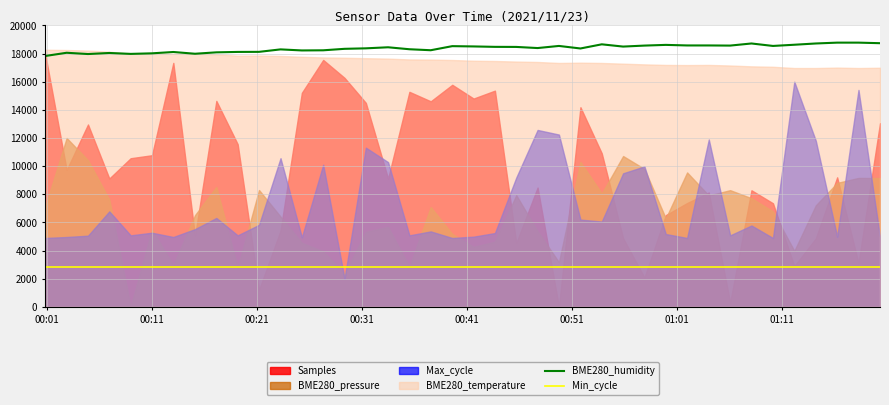

True or false: Min_cycle and BME280_humidity cross at least once.

False